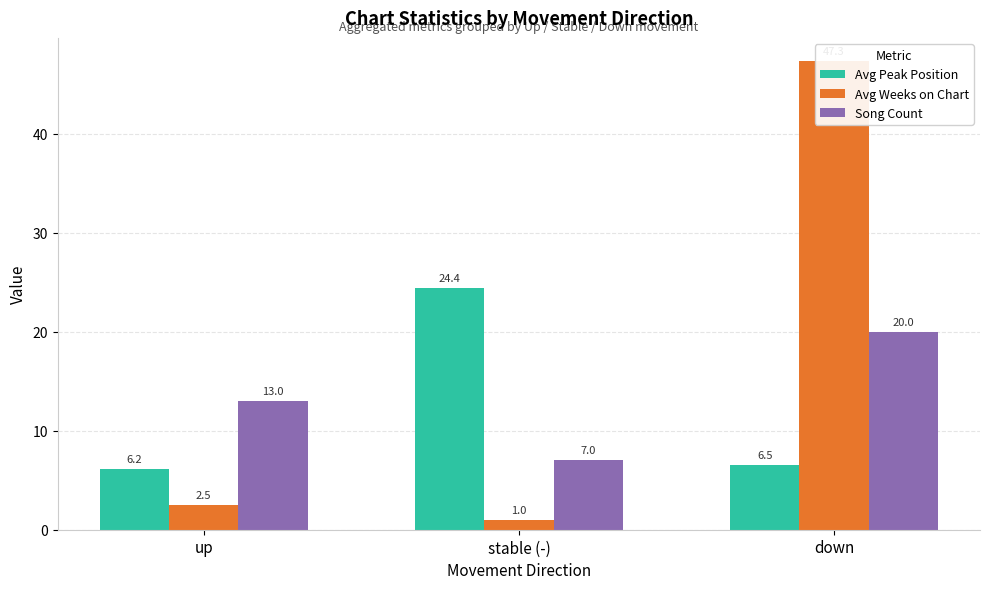

What is the minimum value shown in the chart?

1.0